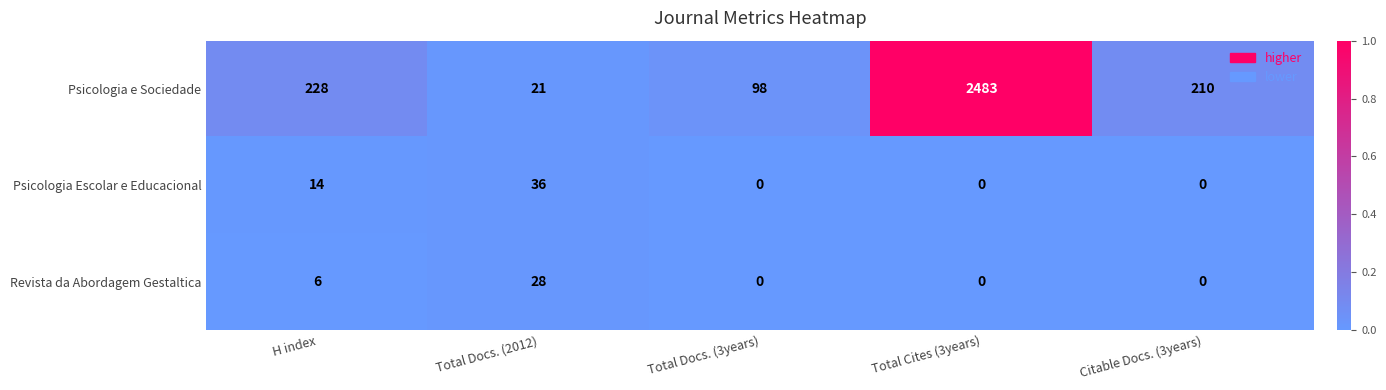

Reading left to right, extract all data points from this chart.

Psicologia e Sociedade: 228	21	98	2483	210
Psicologia Escolar e Educacional: 14	36	0	0	0
Revista da Abordagem Gestaltica: 6	28	0	0	0